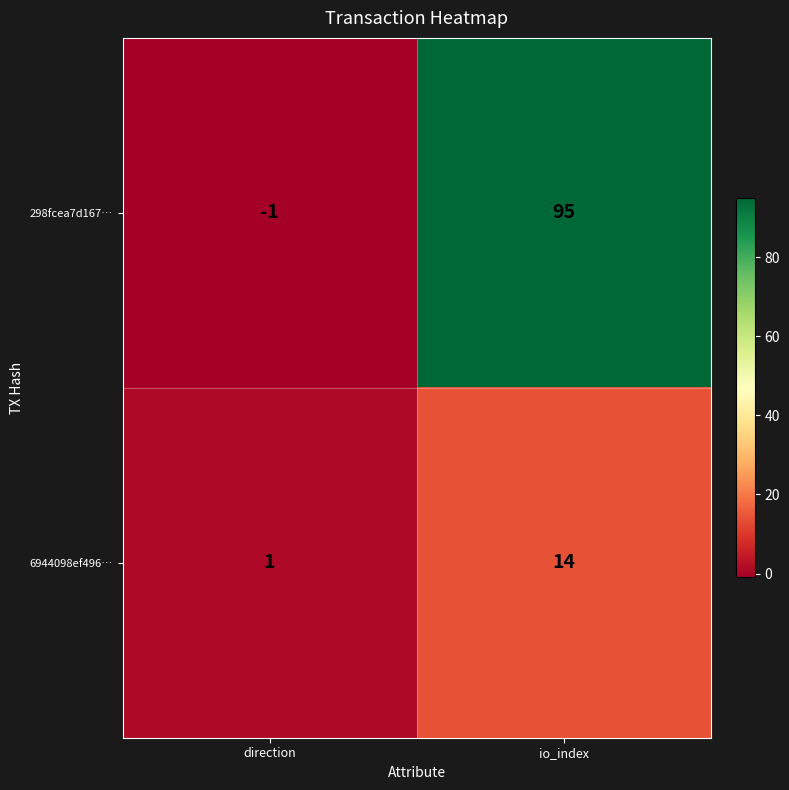

What is the greatest value displayed?

95